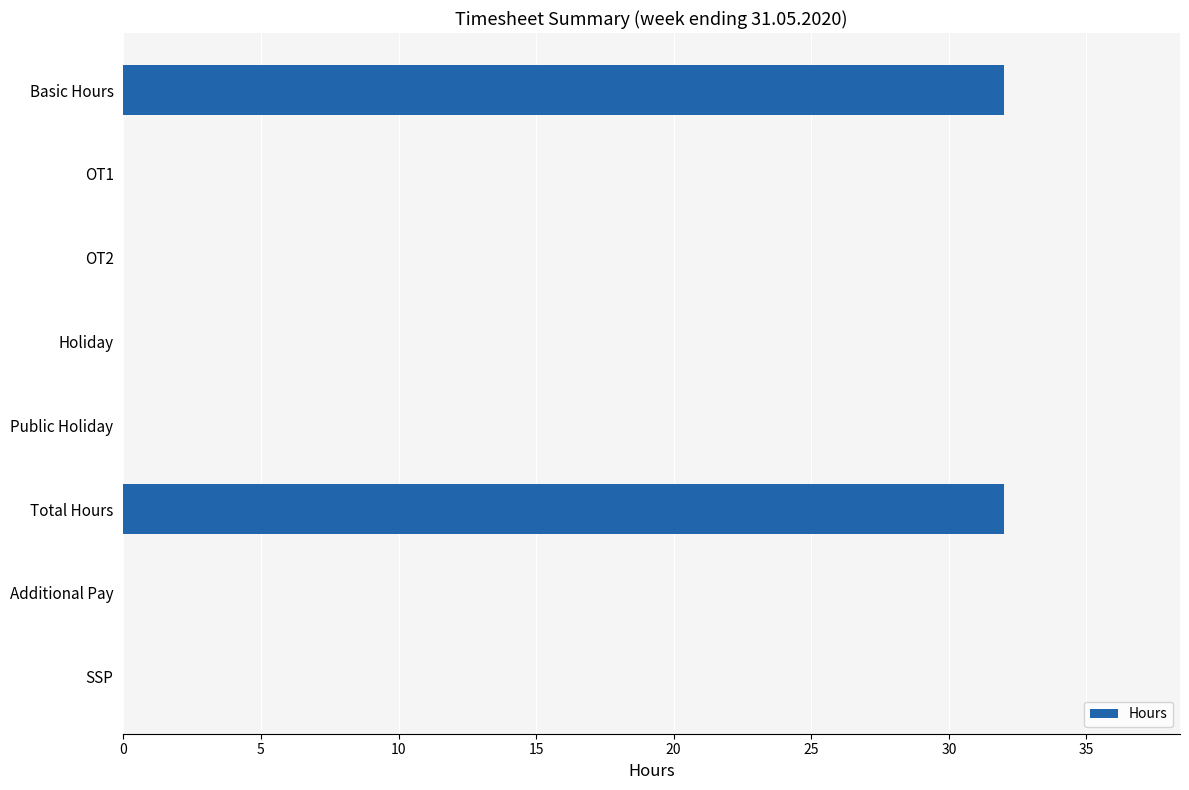

Count the values in the range 0 to 32.

8